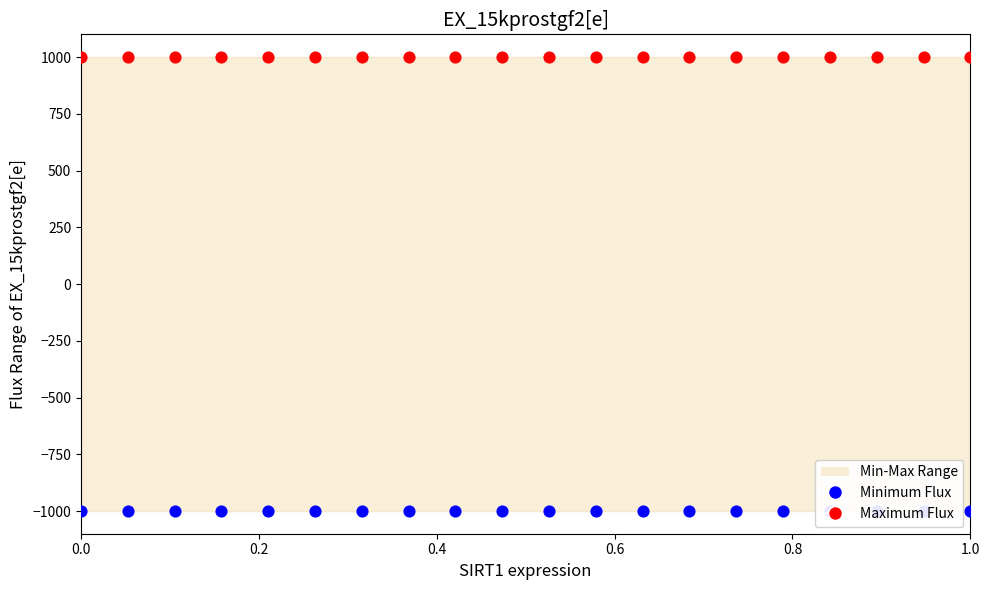

At how many categories does at least one series exceed -859?

20